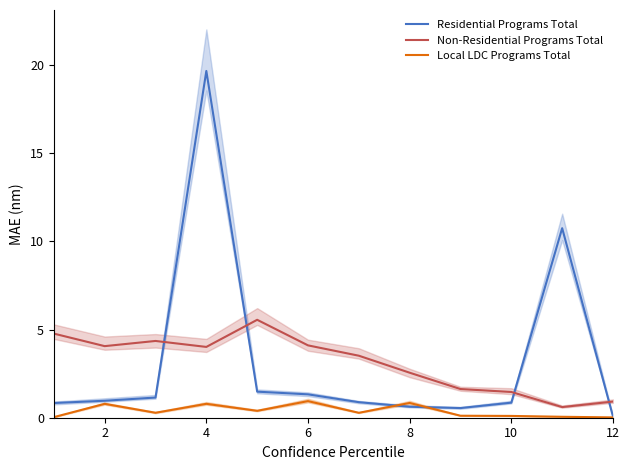

After their last crossing, which series has the higher values: Non-Residential Programs Total or Residential Programs Total?

Non-Residential Programs Total